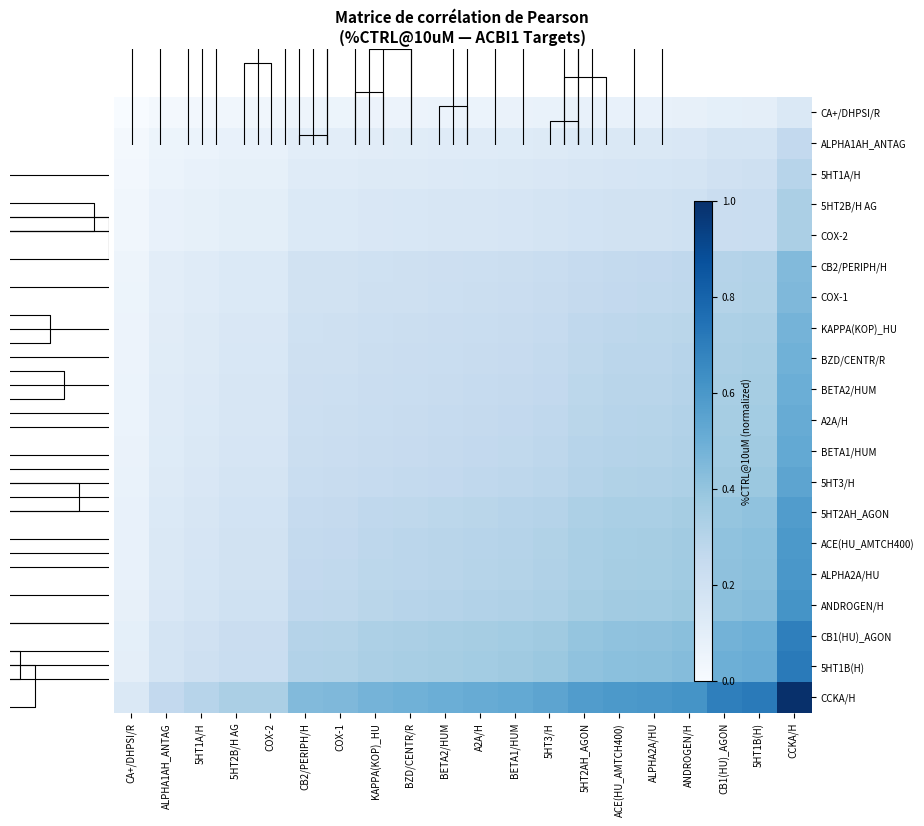

What is the difference between the 5HT1B(H) values at 5HT2B/H AG and CB1(HU)_AGON?

0.3